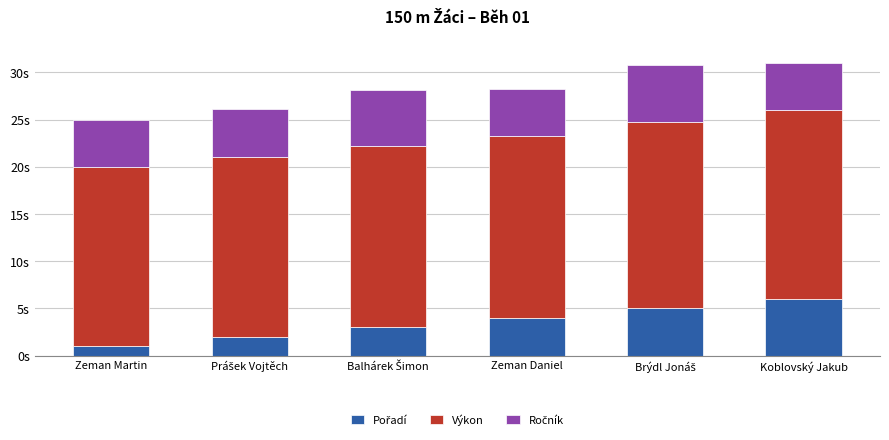

Rank the categories by Ročník value from lowest to highest.

Zeman Martin, Prášek Vojtěch, Zeman Daniel, Koblovský Jakub, Balhárek Šimon, Brýdl Jonáš